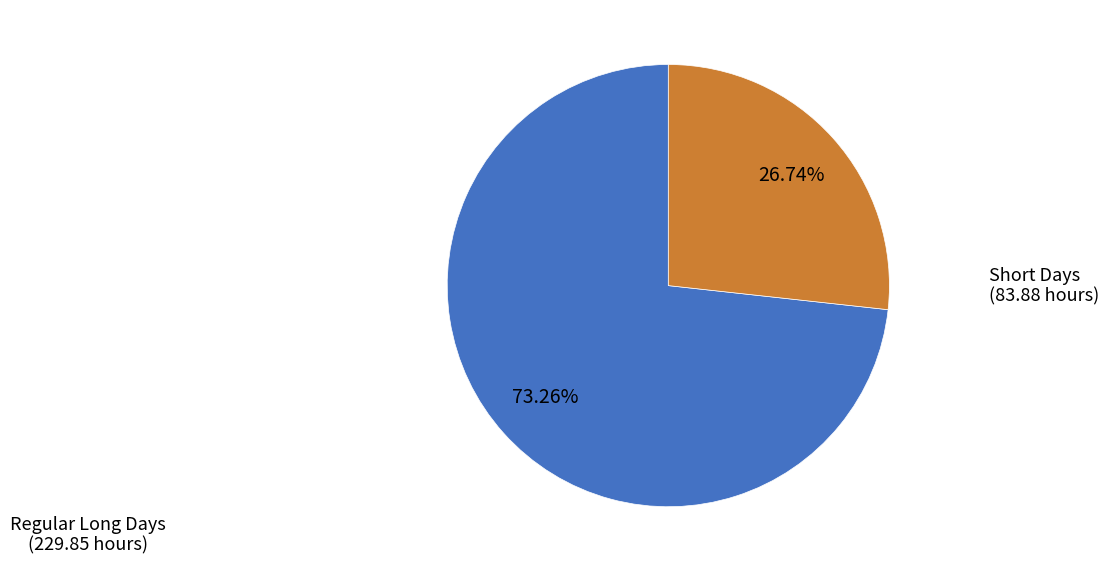

Is there a majority slice in this chart?

Yes